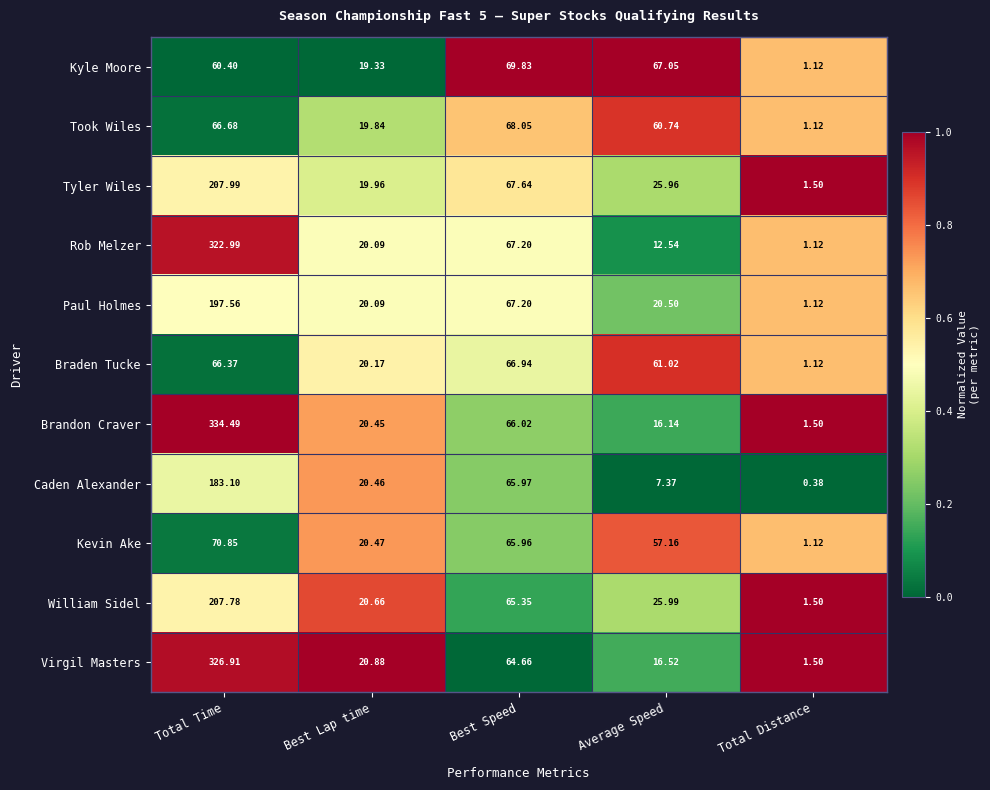

What is the spread (max minus min) of values at Best Speed?

5.2